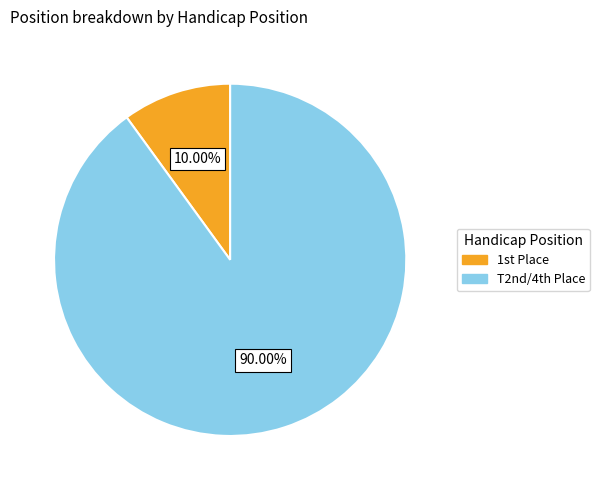

Is there a majority slice in this chart?

Yes